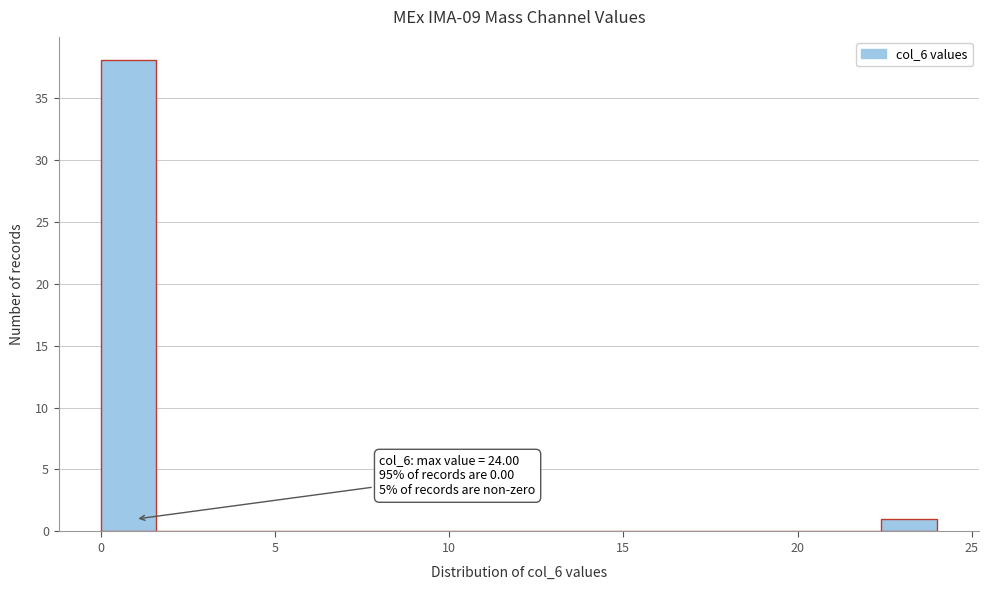

Around what value on the x-axis is the tallest bar? Give the approximate position of its centre, as read against the axis.

1.0